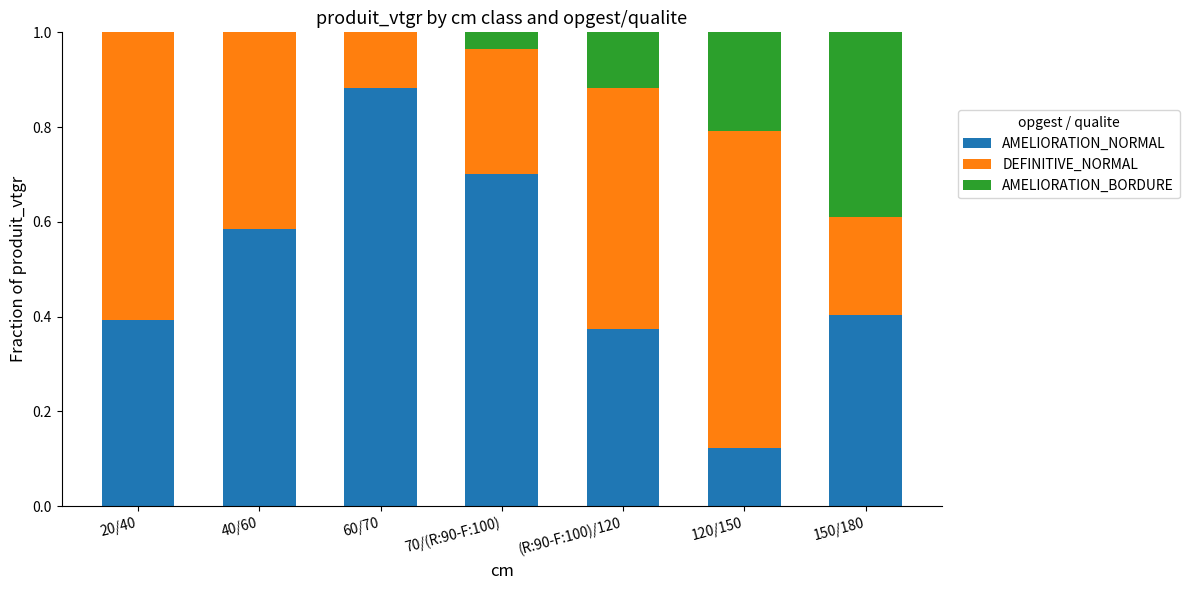

What is the total value across all series at (R:90-F:100)/120?

1.0